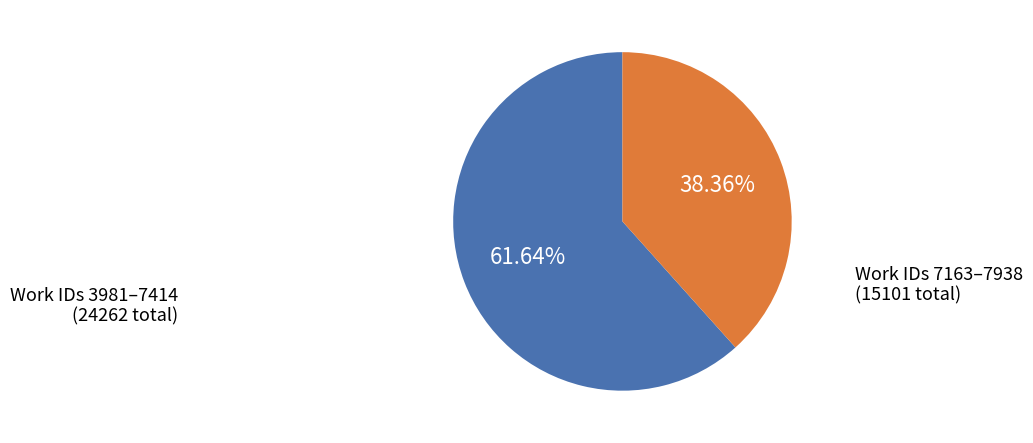

Which has a higher value, Work IDs 7163–7938 or Work IDs 3981–7414?

Work IDs 3981–7414